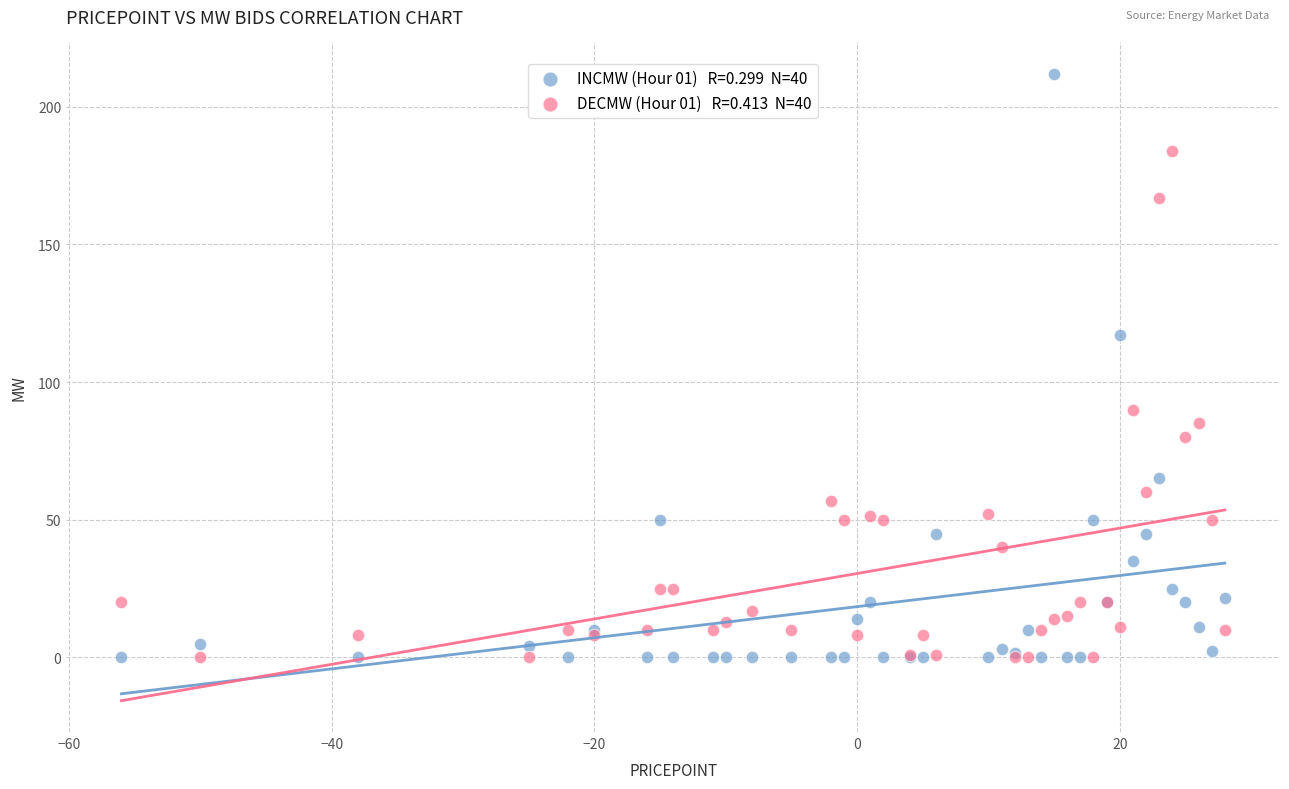

Across all series, what Y value is closest to 106?

117.0